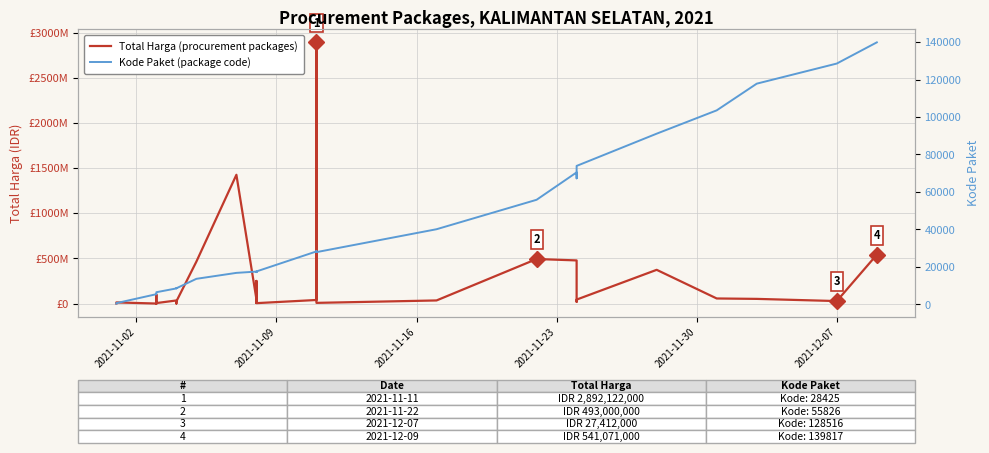

What is the label of the 1st point from the left?

2021-11-02